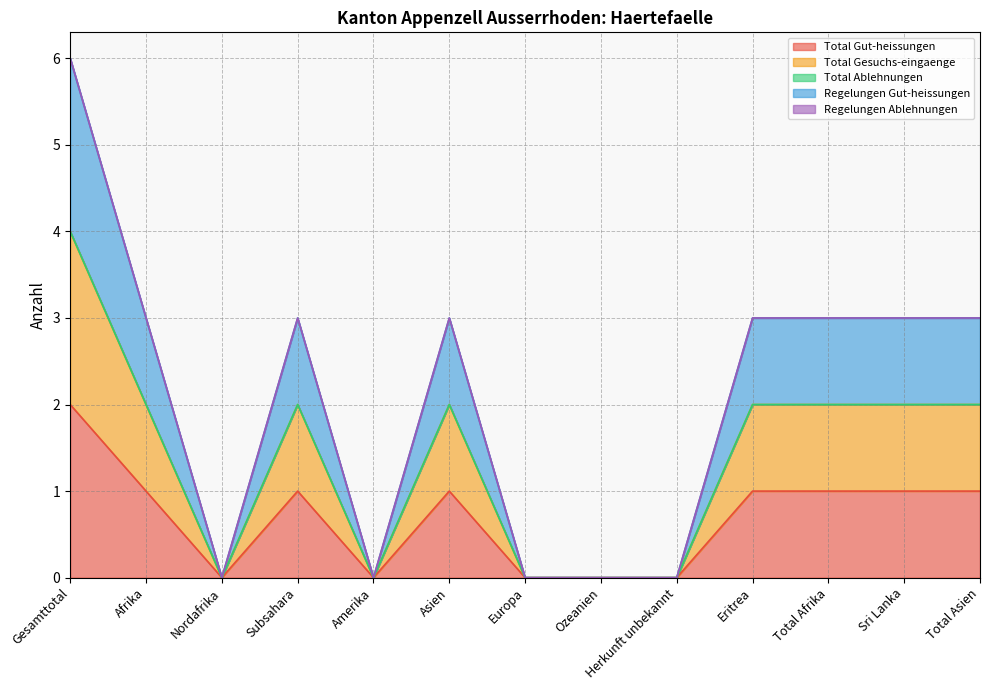

What is the sum of all Total Gut-heissungen values?

9